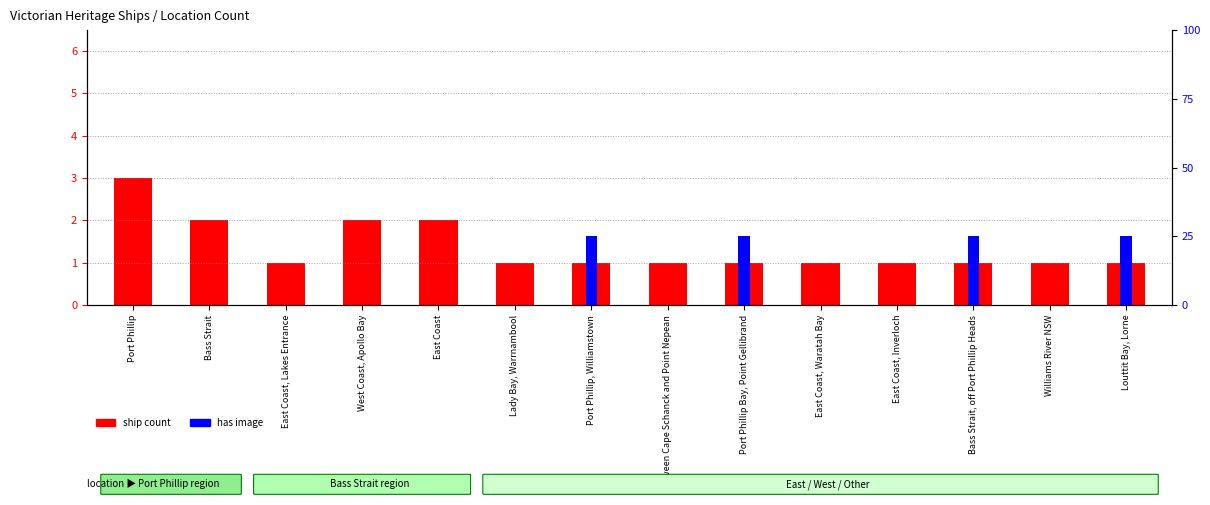

Between East Coast, Inverloch and Port Phillip, which is larger?

Port Phillip